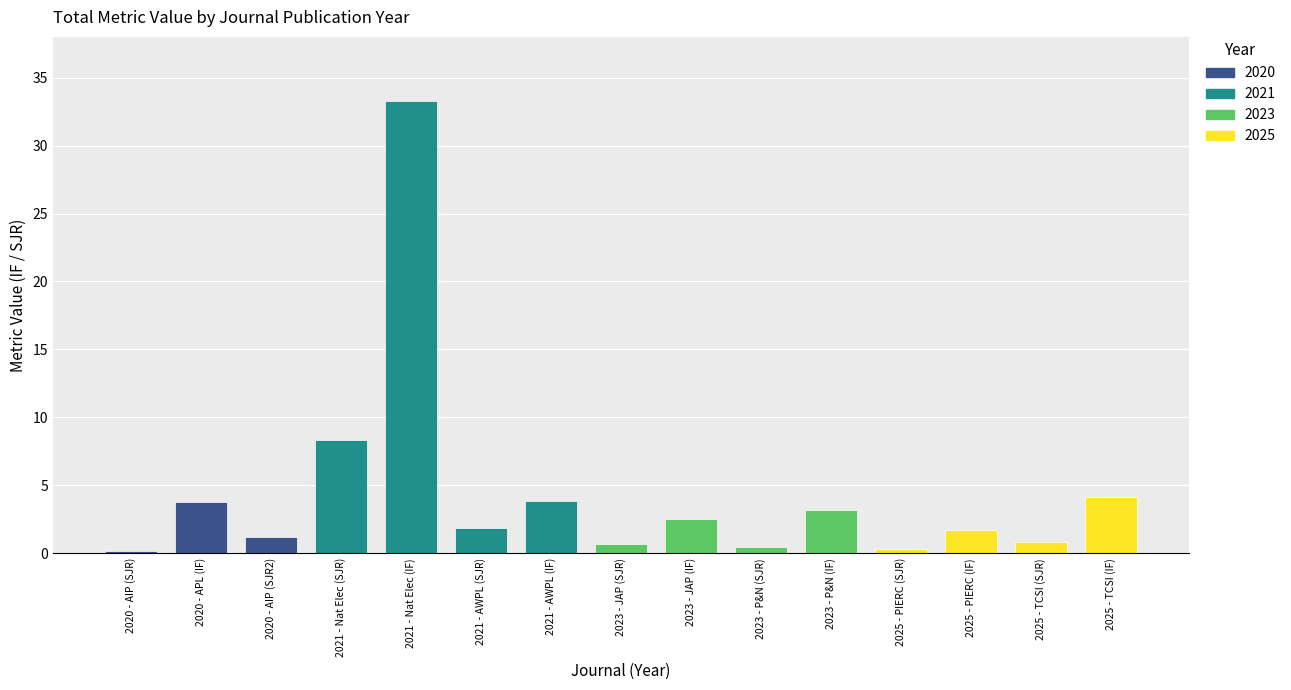

Are the bars grouped side by side (vs. stacked)?

No